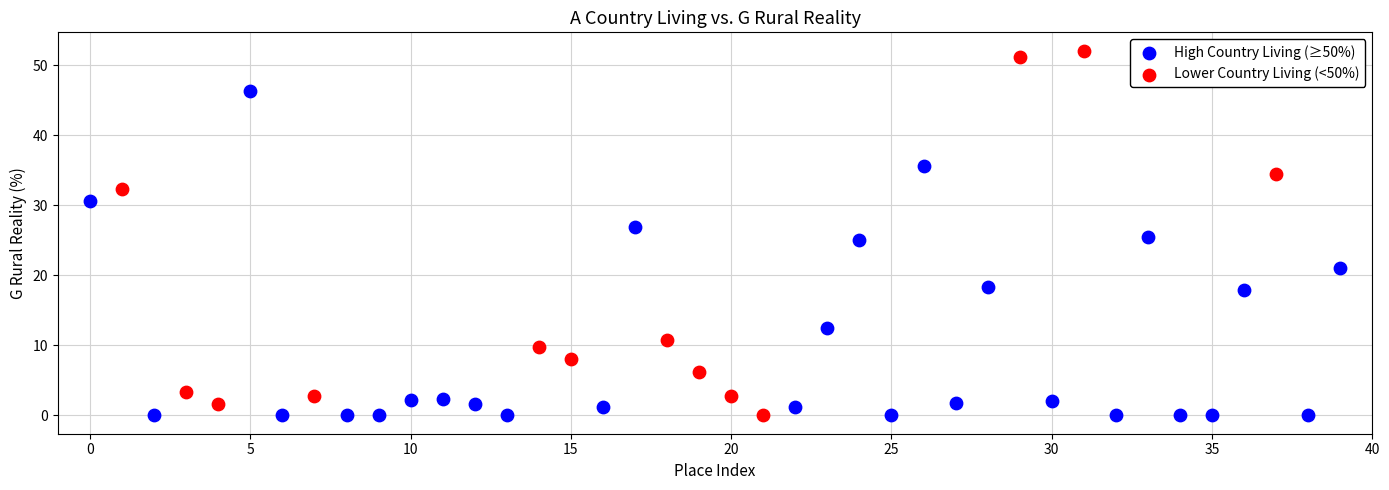

Which series reaches the maximum Y coordinate?

Lower Country Living (<50%)